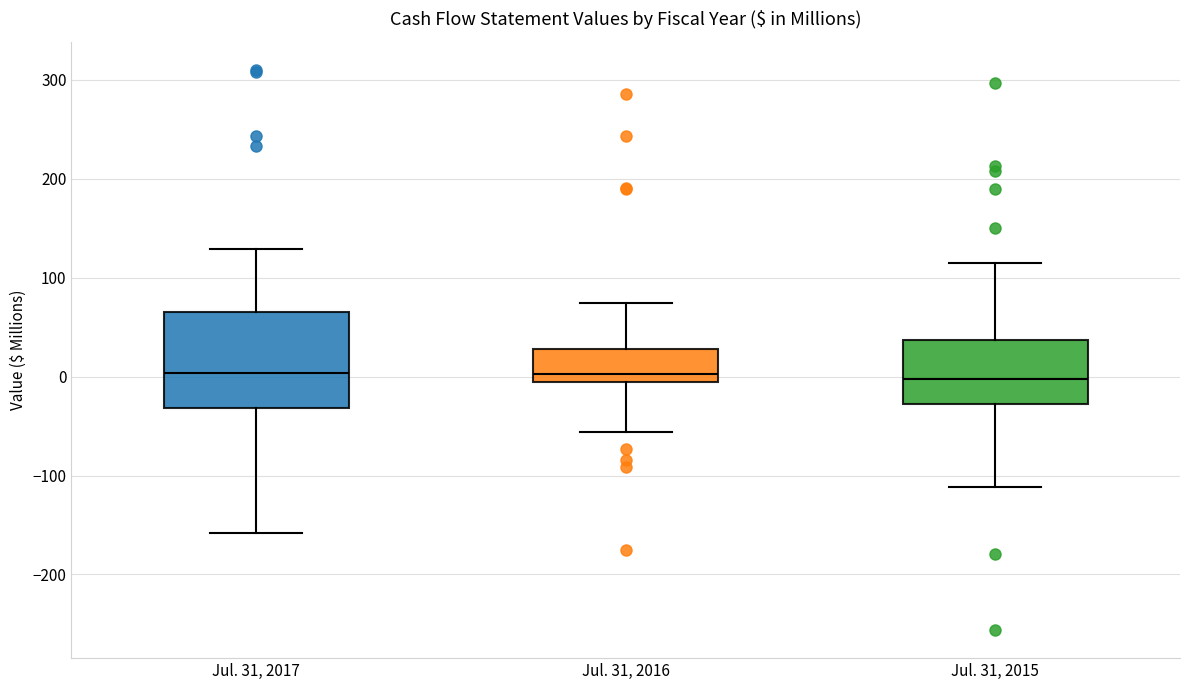

Reading left to right, read every box against the y-axis: the position of its median line, the range the box covers, and the ends of its whiskers. The values are not printed on the chart, so give them approximately, as read against the axis.

Jul. 31, 2017: median 0, box -30 to 70, whiskers -160 to 130
Jul. 31, 2016: median 0, box -10 to 30, whiskers -60 to 70
Jul. 31, 2015: median 0, box -30 to 40, whiskers -110 to 110